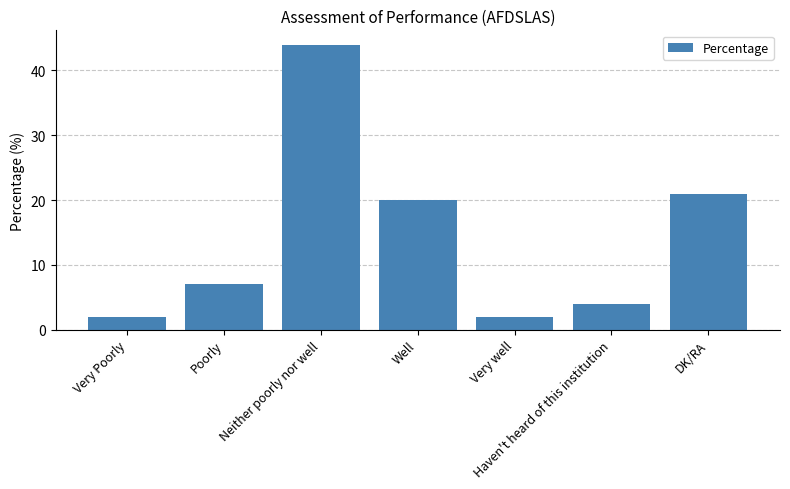

How many series are shown in this chart?

1